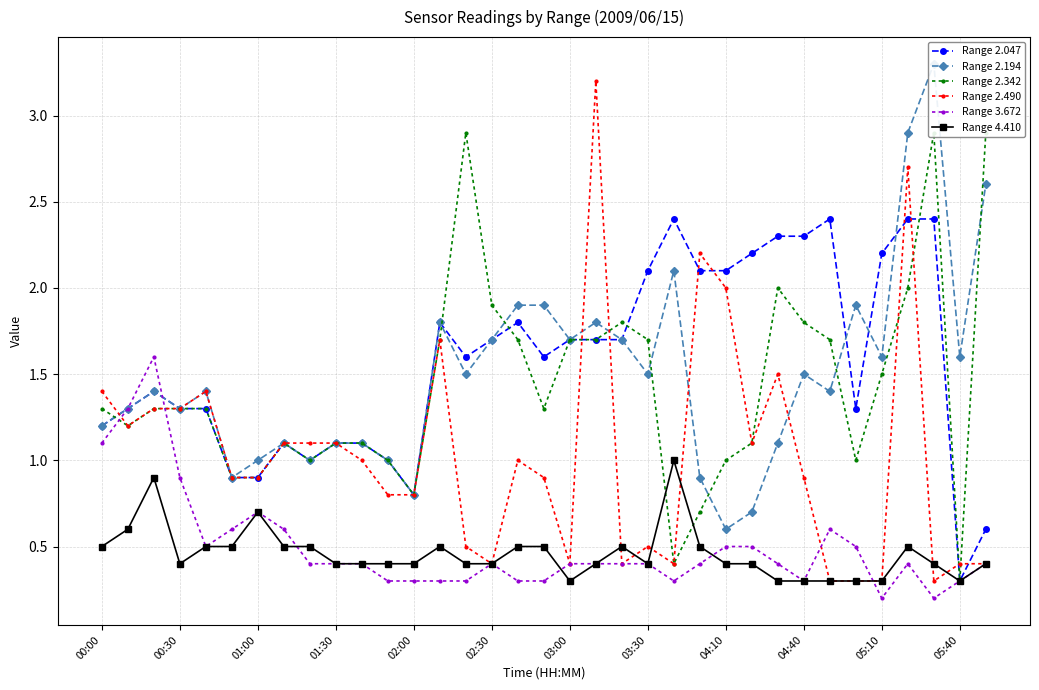

What is the smallest value displayed?

0.2